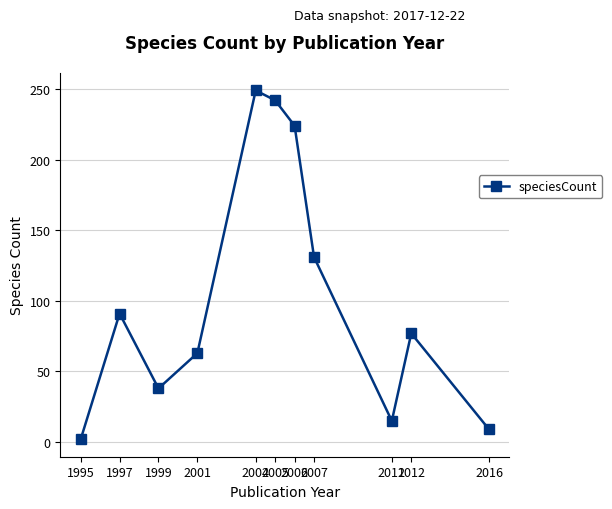

What is the sum of the values at 2016 and 2007?

140